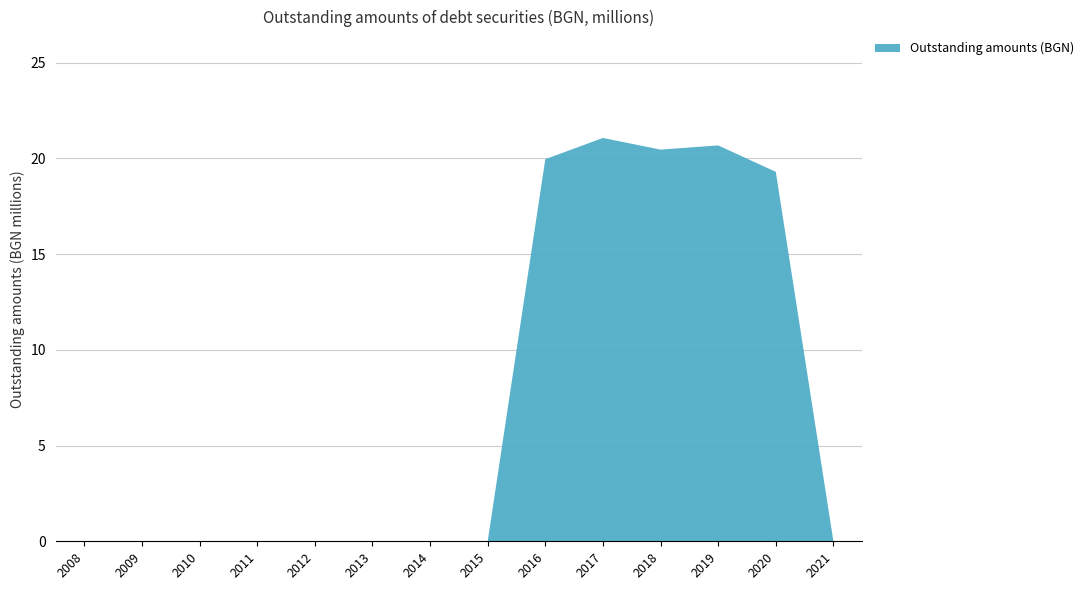

Reading left to right, transcribe all the data shown in this chart.

0.0	0.0	0.0	0.0	0.0	0.0	0.0	0.0	20.0	21.1	20.5	20.7	19.3	0.0